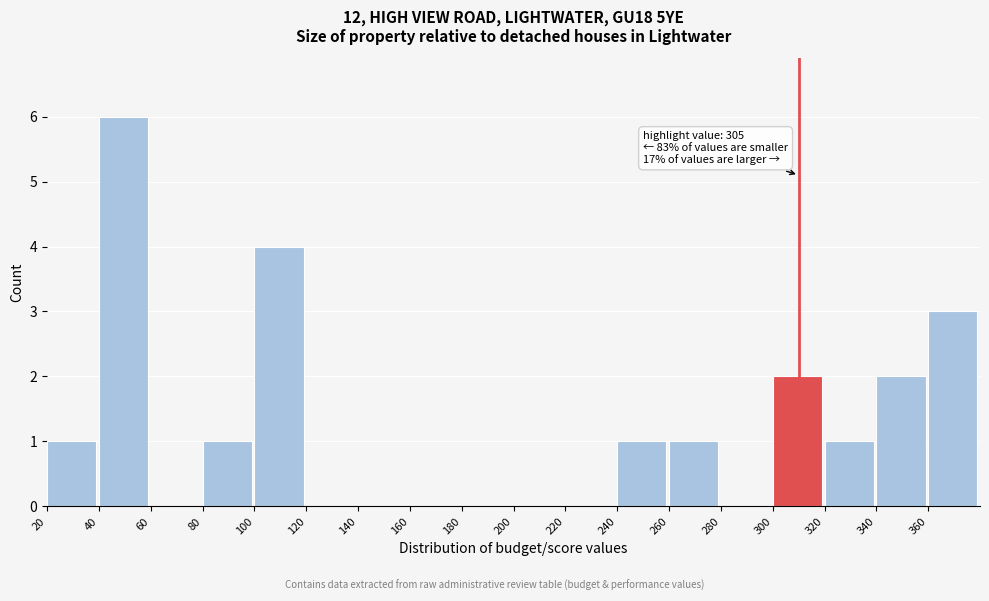

Over which range of the x-axis is the bar tallest?

40 to 60